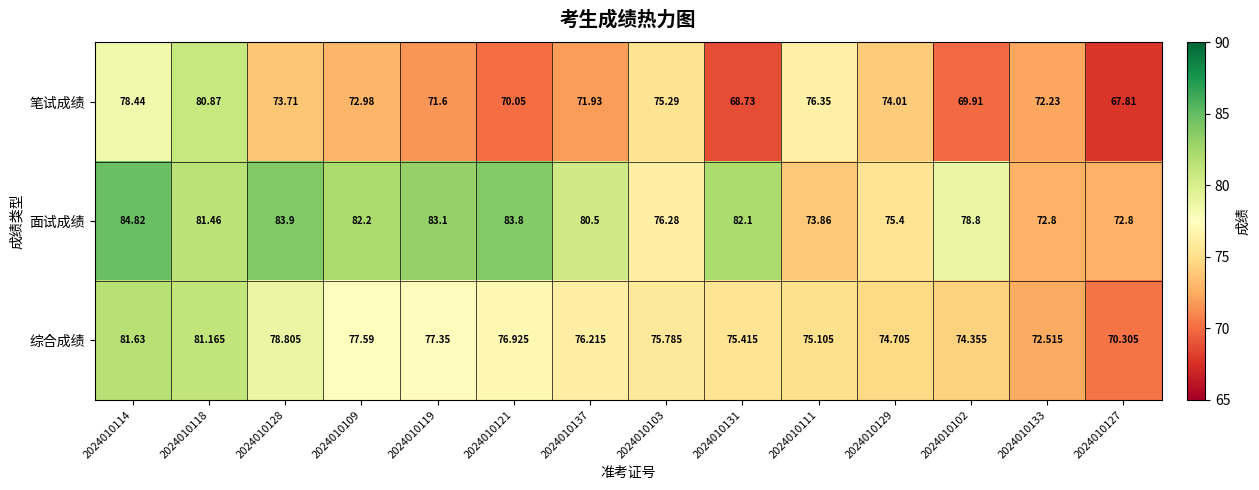

Rank the series at 2024010103 from lowest to highest value.

笔试成绩, 综合成绩, 面试成绩